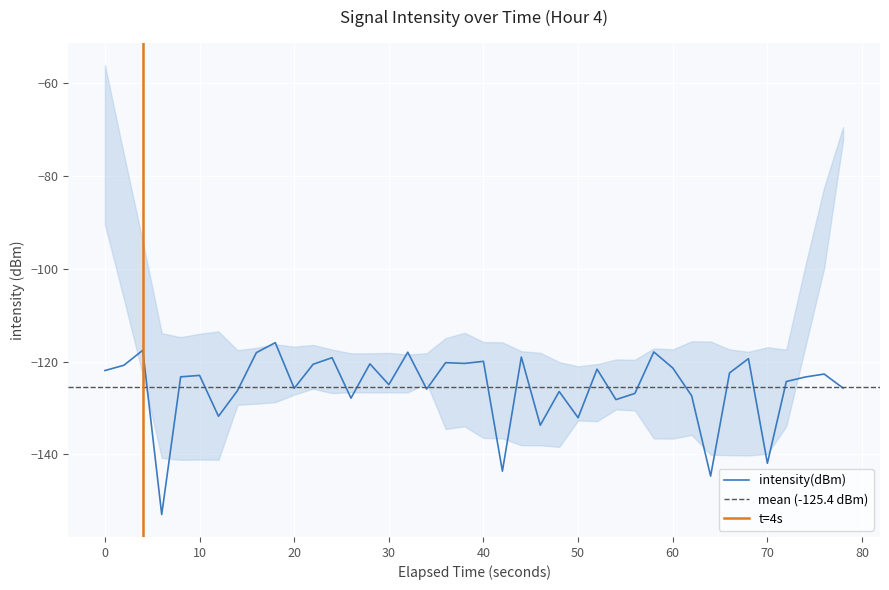

What is the highest value of the intensity(dBm) series?

-115.9